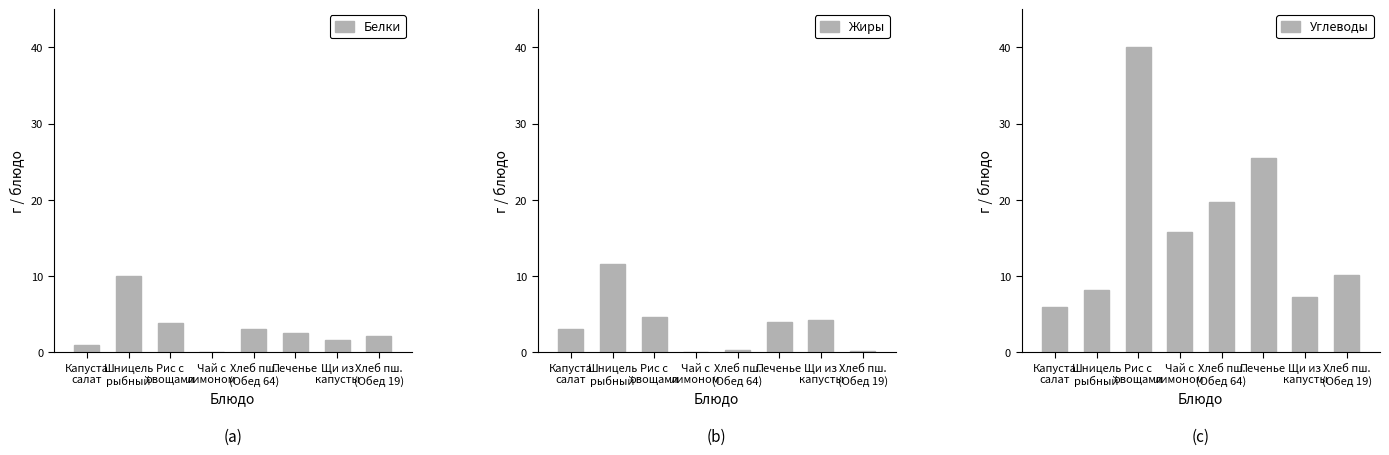

Reading left to right, list all the values displayed in this chart.

Белки: Капуста
салат=1.0	Шницель
рыбный=10.0	Рис с
овощами=3.9	Чай с
лимоном=0.1	Хлеб пш.
(Обед 64)=3.0	Печенье=2.5	Щи из
капусты=1.6	Хлеб пш.
(Обед 19)=2.1
Жиры: Капуста
салат=3.1	Шницель
рыбный=11.6	Рис с
овощами=4.7	Чай с
лимоном=0.0	Хлеб пш.
(Обед 64)=0.3	Печенье=4.0	Щи из
капусты=4.3	Хлеб пш.
(Обед 19)=0.2
Углеводы: Капуста
салат=5.9	Шницель
рыбный=8.2	Рис с
овощами=40.1	Чай с
лимоном=15.8	Хлеб пш.
(Обед 64)=19.7	Печенье=25.5	Щи из
капусты=7.3	Хлеб пш.
(Обед 19)=10.2